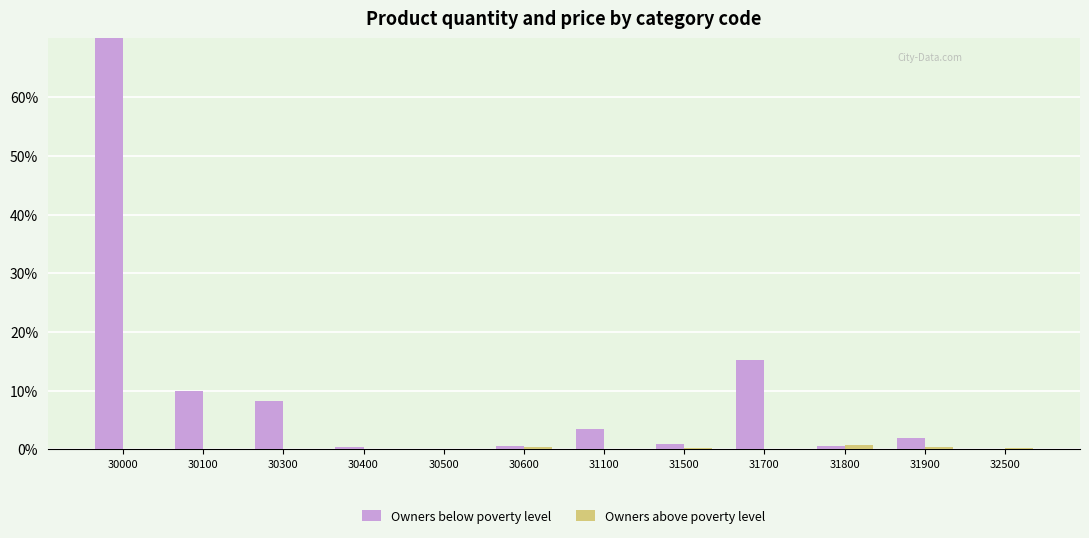

How many categories are shown in the chart?

12